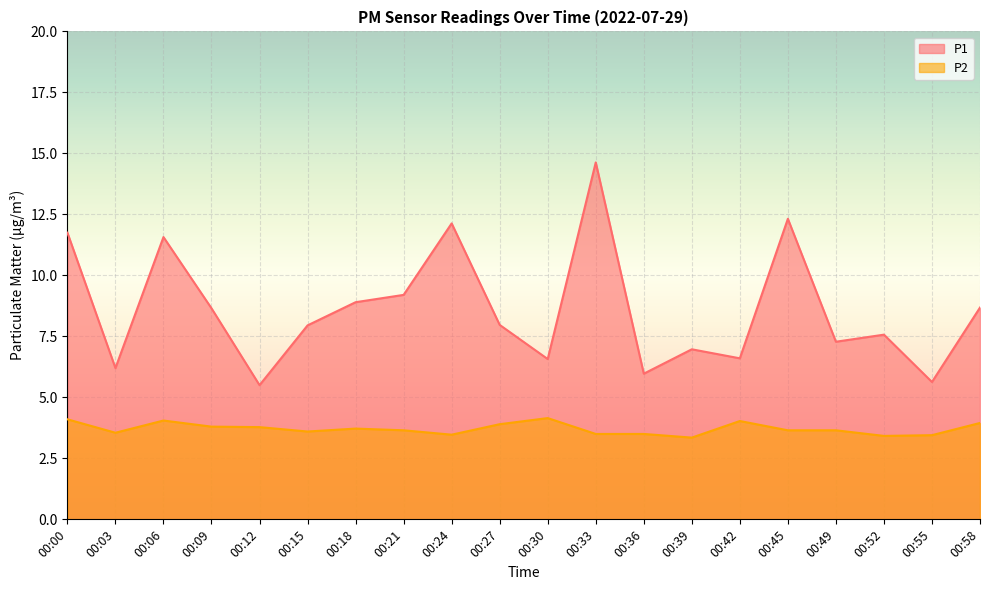

What is the sum of all P1 values?

172.0